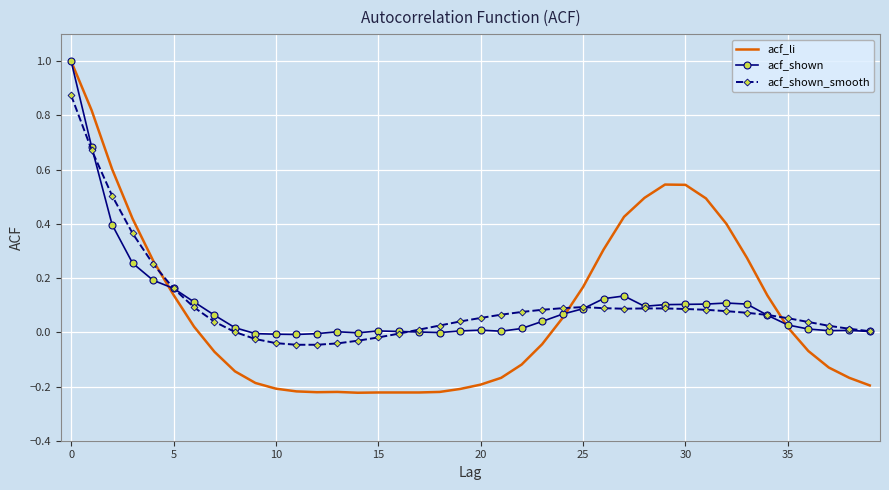

What is the greatest value displayed?

1.0